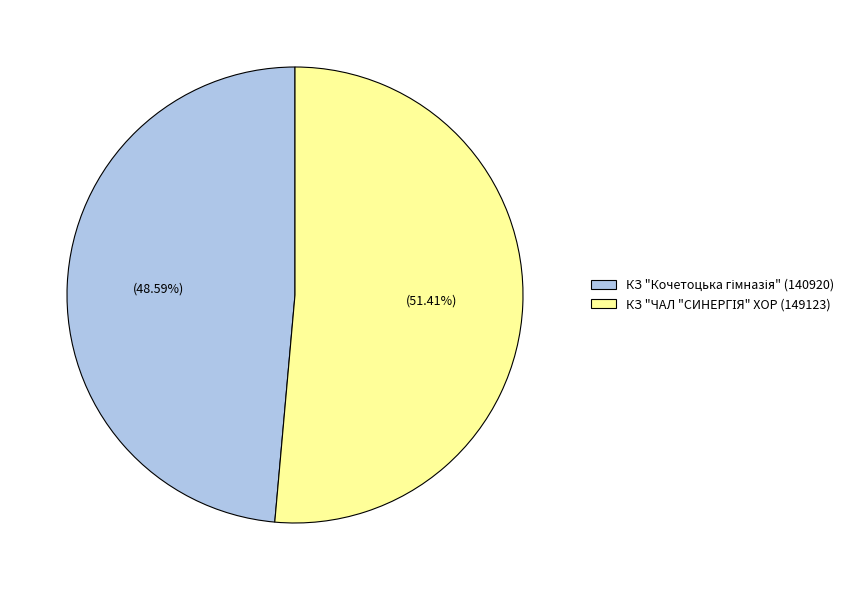

Is there a majority slice in this chart?

Yes